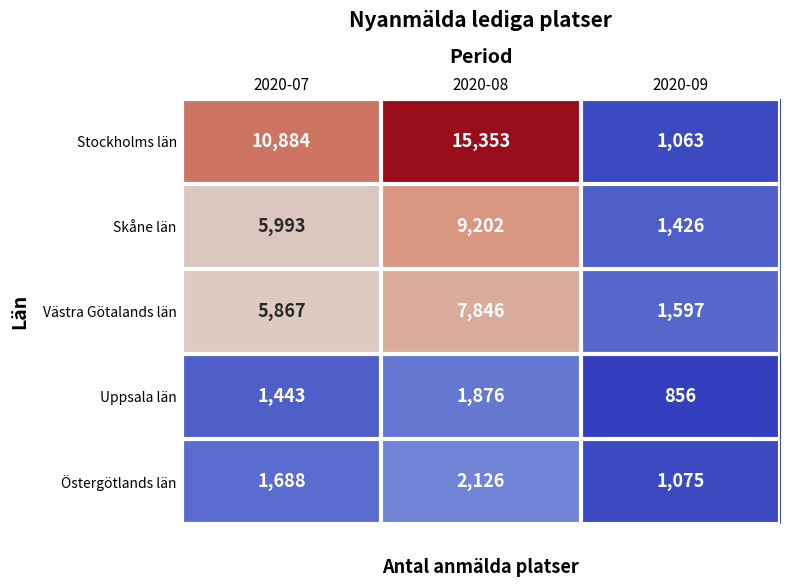

How many distinct data groups are displayed?

5